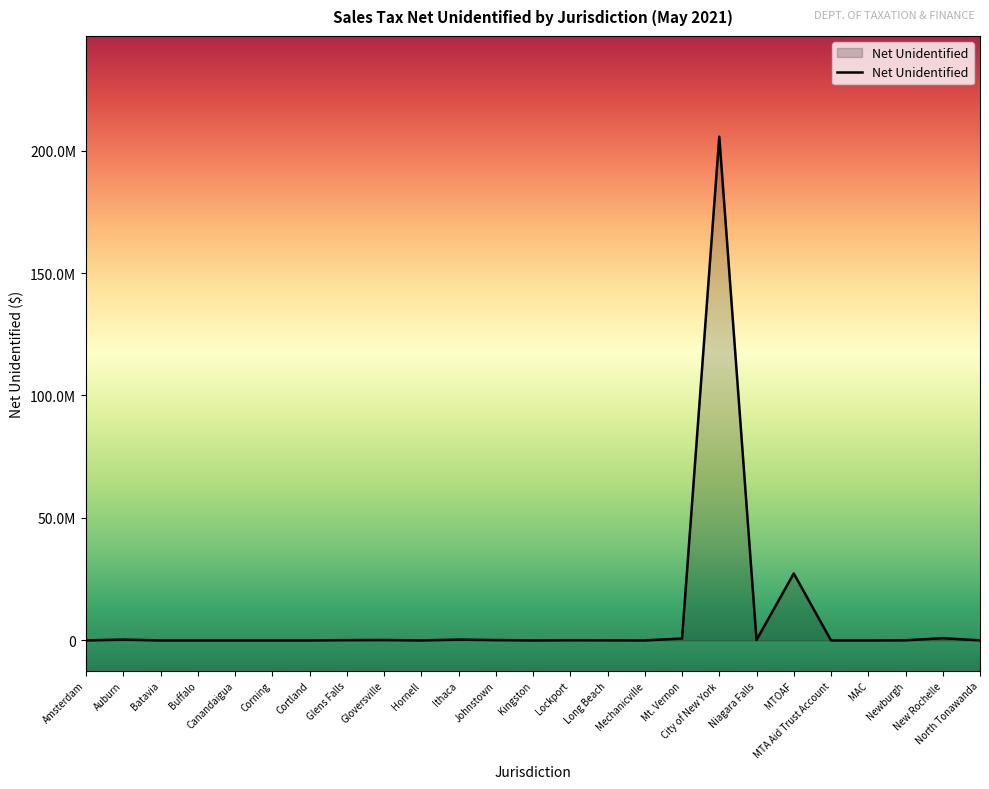

What is the difference between the maximum and minimum values?

205667549.5